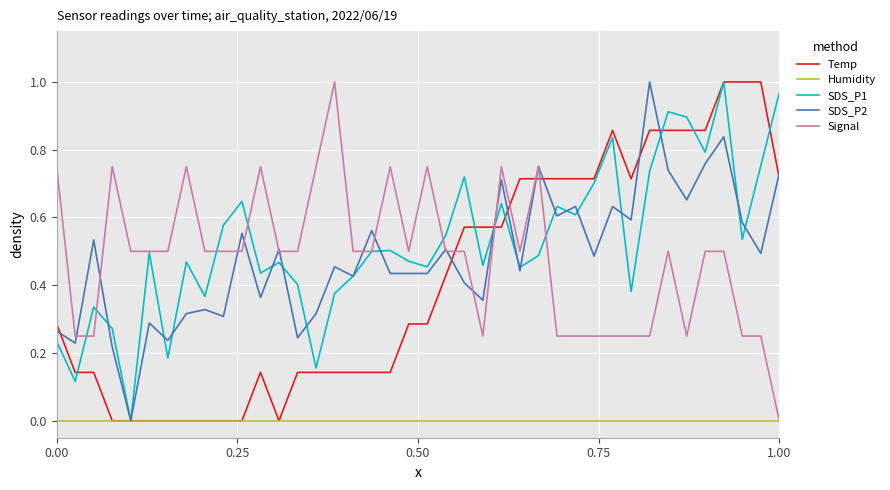

Does the chart have visible grid lines?

Yes